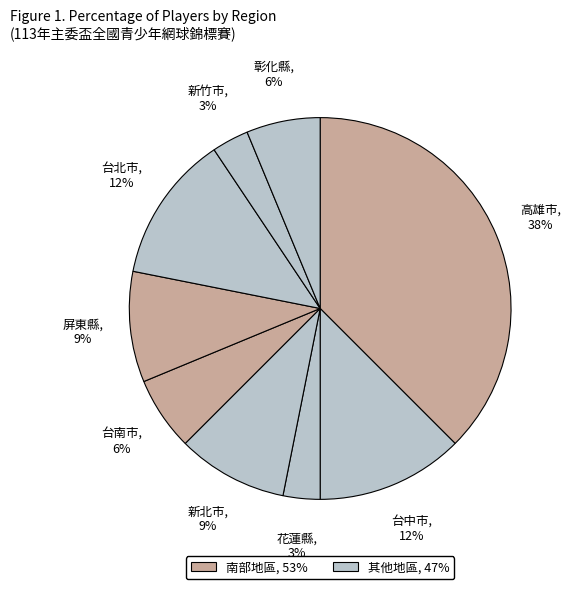

How many slices are in this pie chart?

9